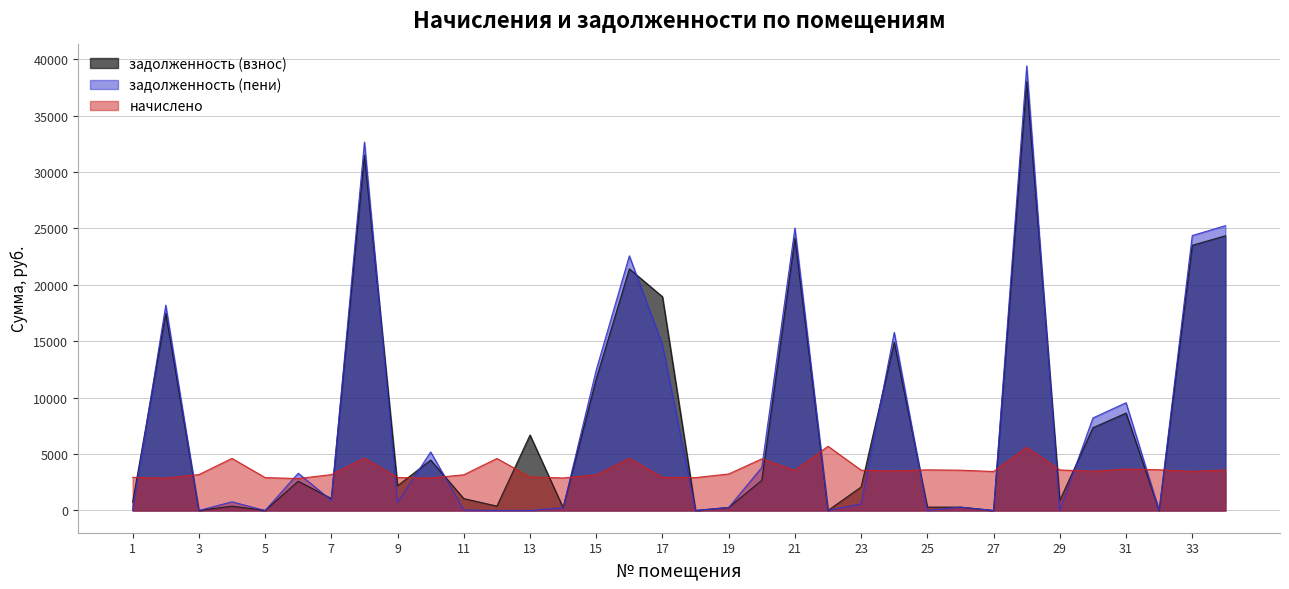

Where is the first local maximum for задолженность (пени)?

2